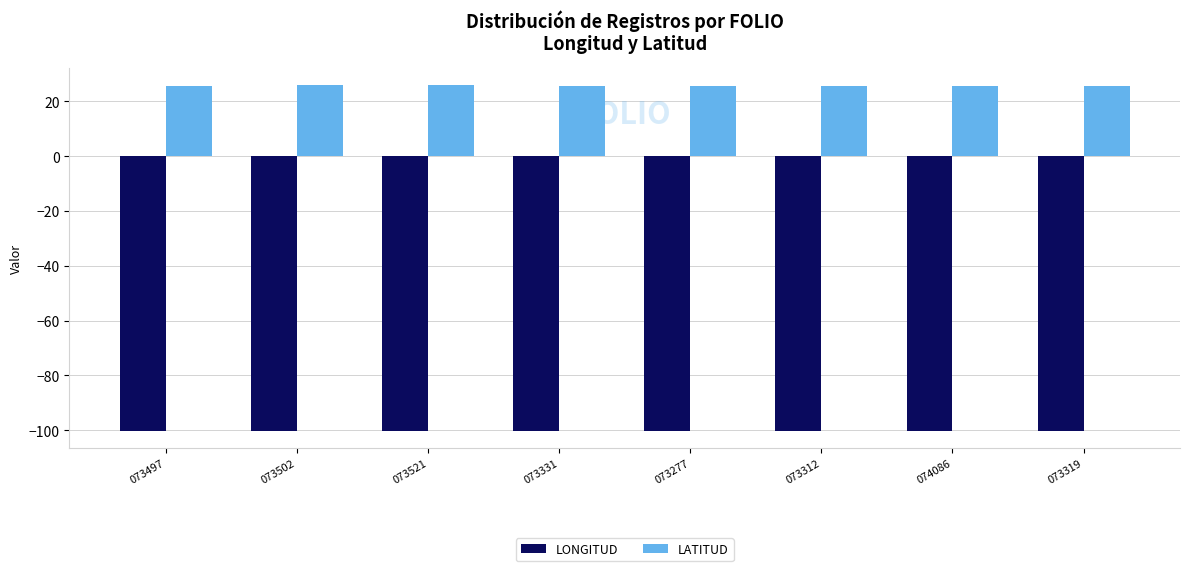

True or false: LONGITUD has a value of -100.2 at 073319.

True